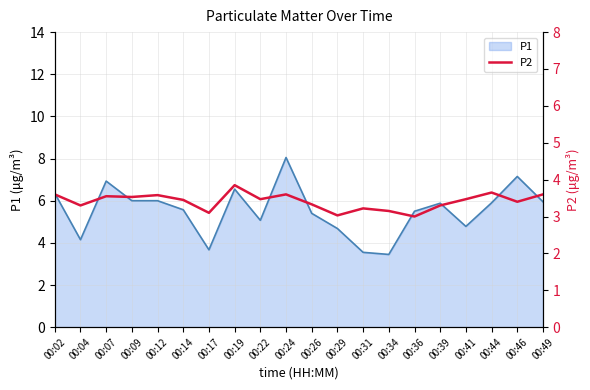

The value of P1 at 00:49 is 3.6. True or false?

False